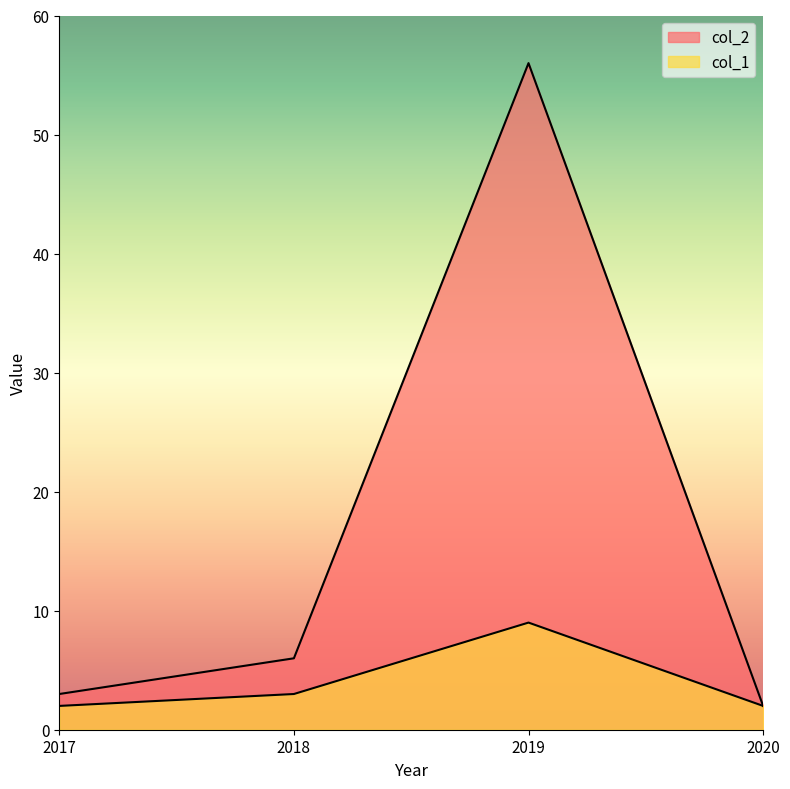

What is the difference between the maximum and minimum values in the col_1 series?

7